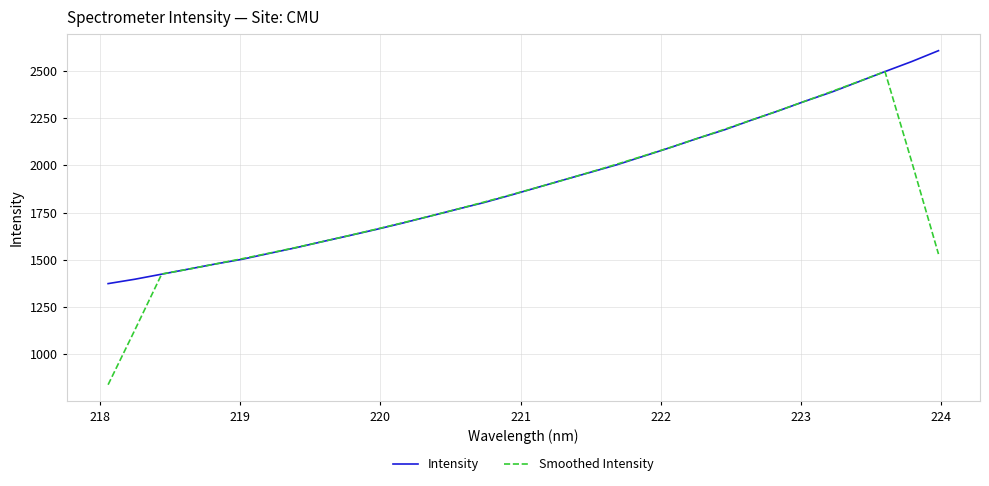

Rank the series by their maximum value, from lowest to highest.

Smoothed Intensity, Intensity